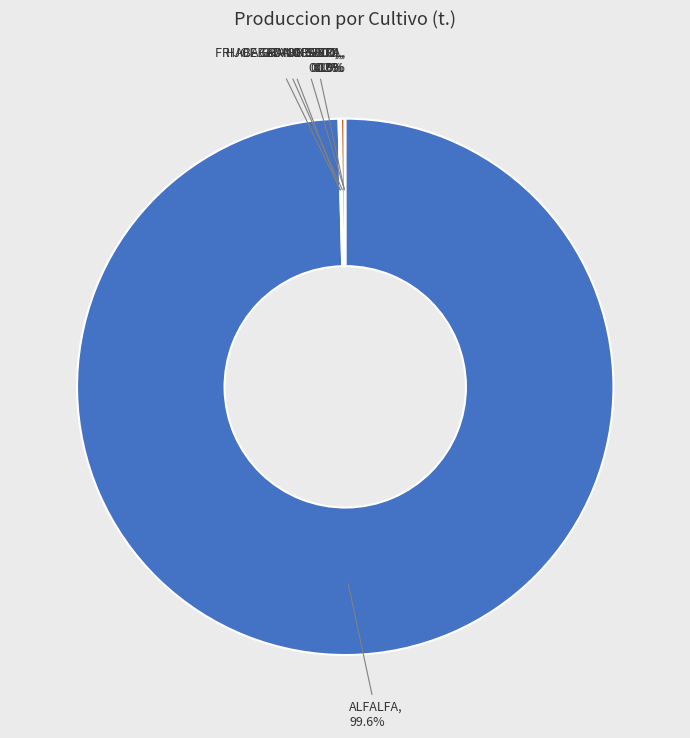

To the nearest percent, what is the average slice percentage?

17%